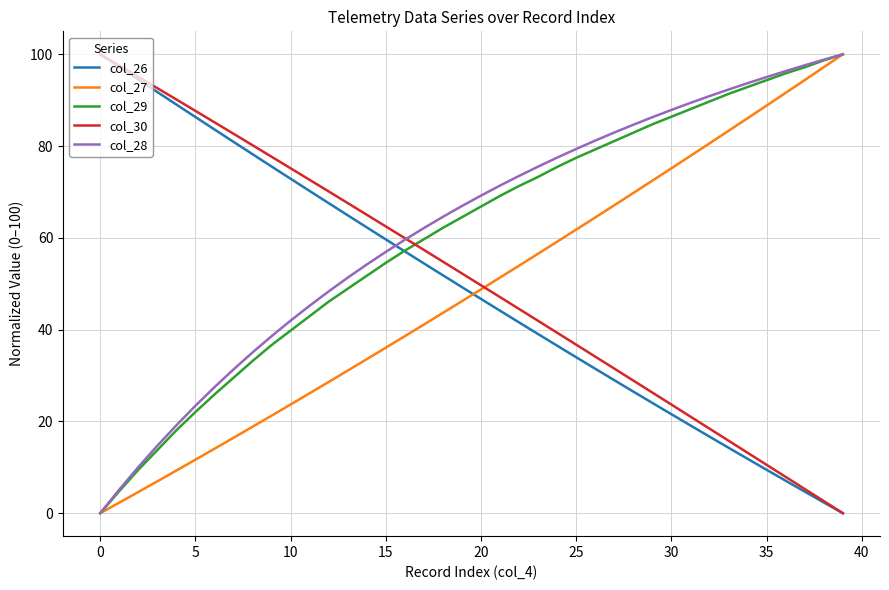

What is the maximum value shown in the chart?

100.0